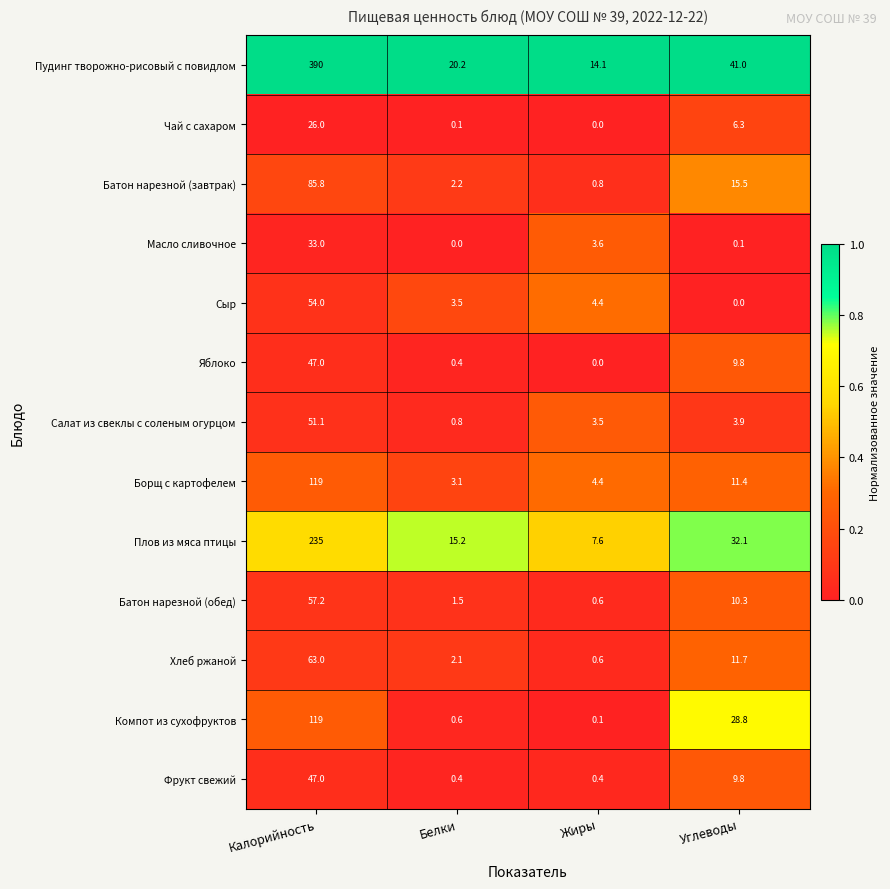

At how many categories does at least one series exceed 0?

4